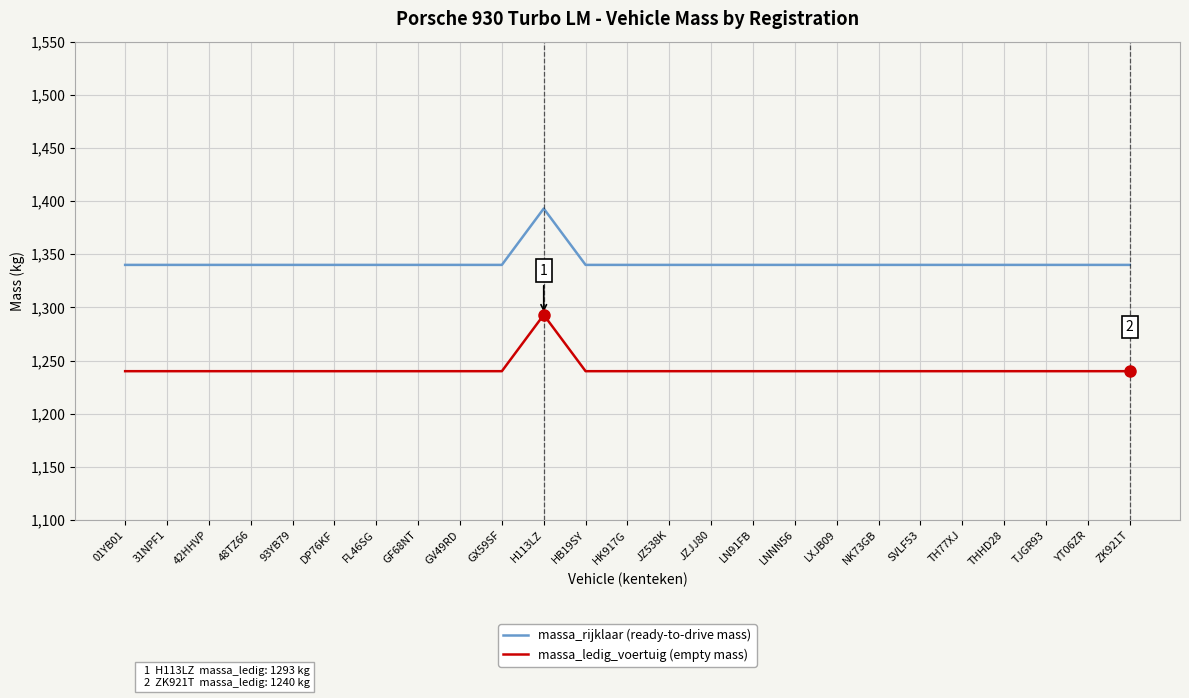

Reading right to left, list all the values displayed in this chart.

massa_rijklaar (ready-to-drive mass): ZK921T=1340	YT06ZR=1340	TJGR93=1340	THHD28=1340	TH77XJ=1340	SVLF53=1340	NK73GB=1340	LXJB09=1340	LNNN56=1340	LN91FB=1340	JZJJ80=1340	JZ538K=1340	HK917G=1340	HB19SY=1340	H113LZ=1393	GX59SF=1340	GV49RD=1340	GF68NT=1340	FL46SG=1340	DP76KF=1340	93YB79=1340	48TZ66=1340	42HHVP=1340	31NPF1=1340	01YB01=1340
massa_ledig_voertuig (empty mass): ZK921T=1240	YT06ZR=1240	TJGR93=1240	THHD28=1240	TH77XJ=1240	SVLF53=1240	NK73GB=1240	LXJB09=1240	LNNN56=1240	LN91FB=1240	JZJJ80=1240	JZ538K=1240	HK917G=1240	HB19SY=1240	H113LZ=1293	GX59SF=1240	GV49RD=1240	GF68NT=1240	FL46SG=1240	DP76KF=1240	93YB79=1240	48TZ66=1240	42HHVP=1240	31NPF1=1240	01YB01=1240